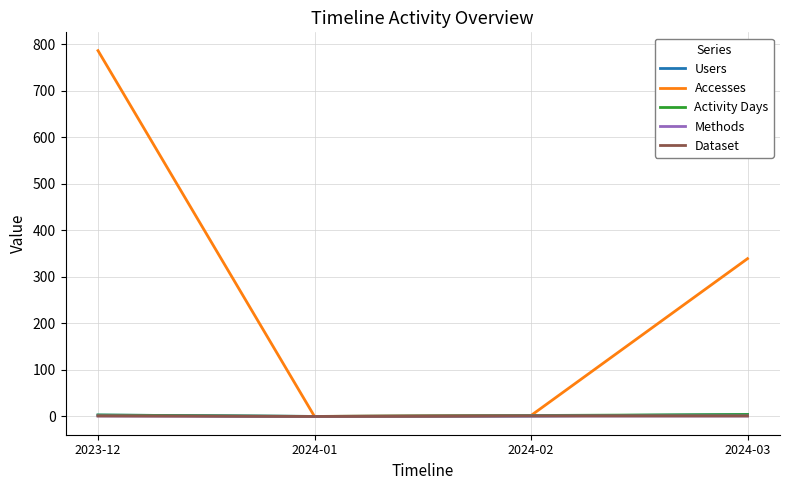

What is the label of the 2nd point from the left?

2024-01